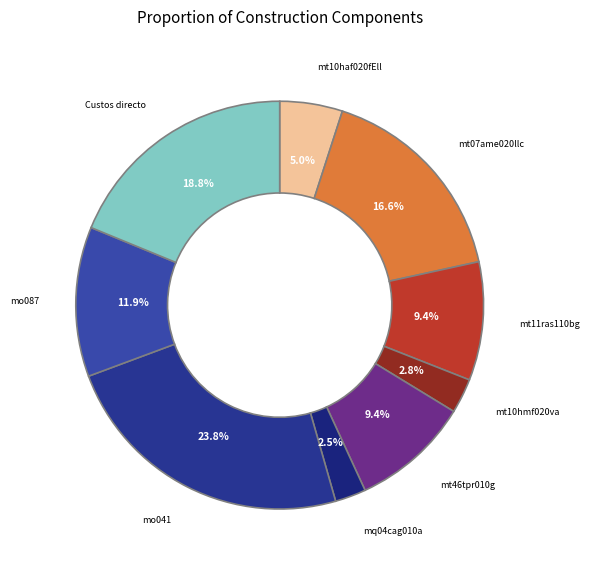

How many slices are in this pie chart?

9